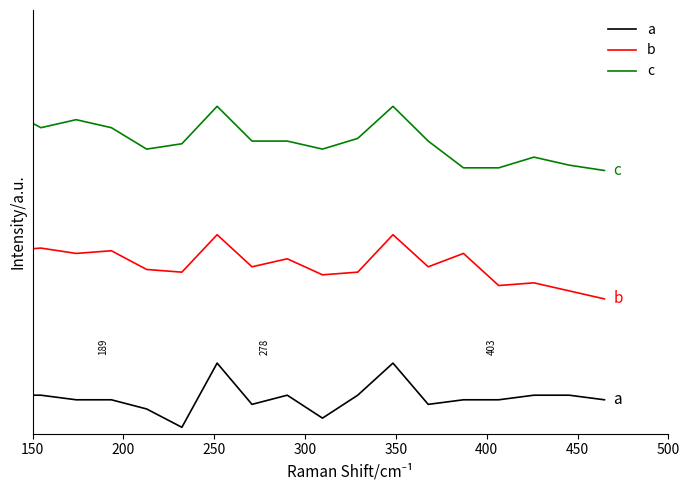

Does the chart display data point markers on the line(s)?

No